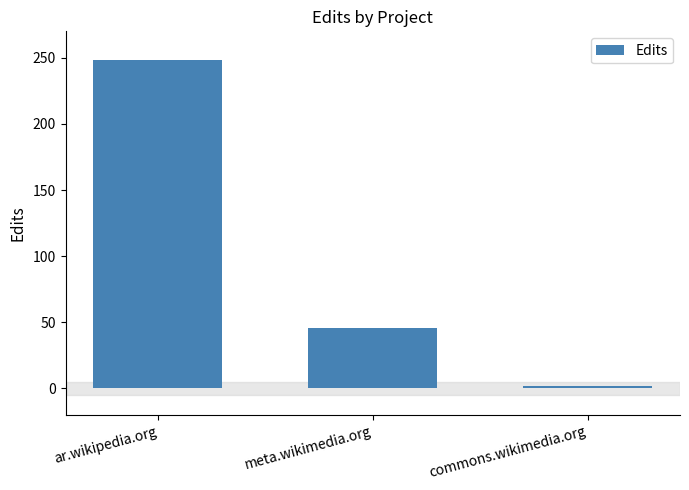

What is the label of the 2nd bar from the left?

meta.wikimedia.org